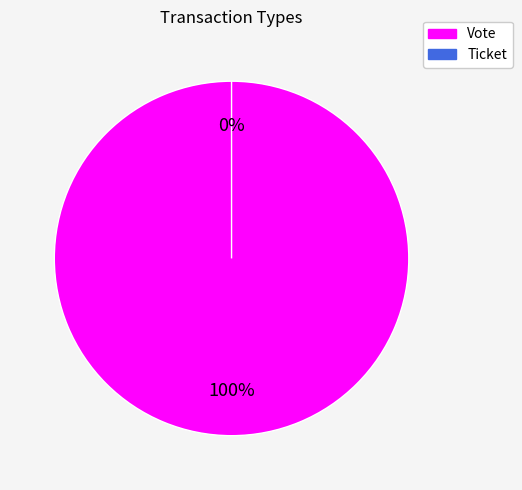

What is the smallest slice in the pie chart?

Ticket